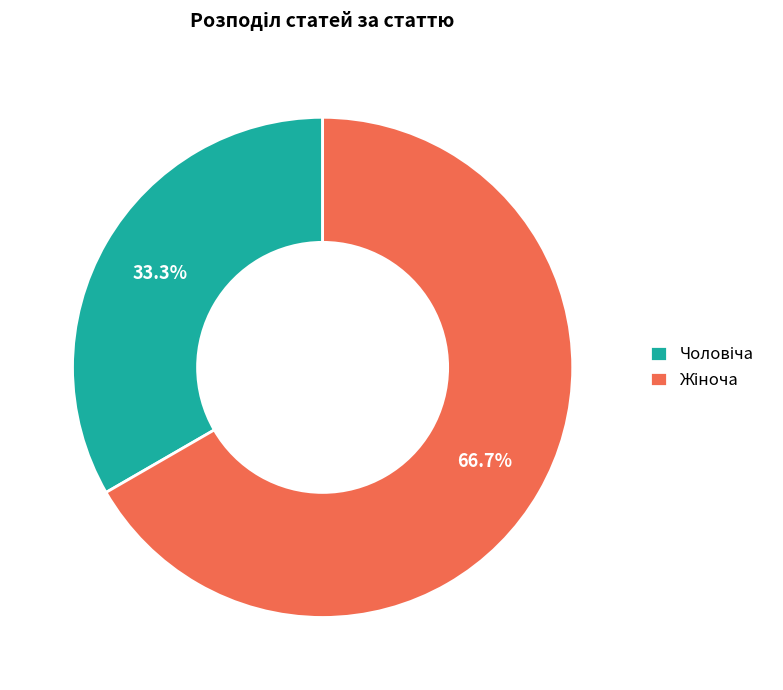

To the nearest percent, what is the average slice percentage?

50%